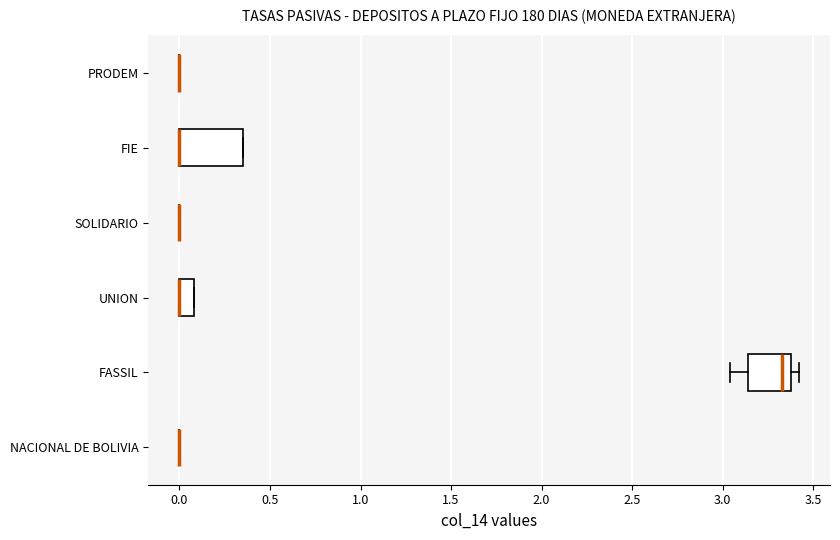

Reading bottom to top, read every box against the x-axis: the position of its median line, the range the box covers, and the ends of its whiskers. The values are not printed on the chart, so give them approximately, as read against the axis.

NACIONAL DE BOLIVIA: box collapsed to a line at 0.00, whiskers 0.00 to 0.00
FASSIL: median 3.35, box 3.15 to 3.40, whiskers 3.05 to 3.40 (just right of the box's right edge)
UNION: median 0.00 (drawn on the box's left edge), box 0.00 to 0.10, whiskers 0.00 to 0.10
SOLIDARIO: box collapsed to a line at 0.00, whiskers 0.00 to 0.00
FIE: median 0.00 (drawn on the box's left edge), box 0.00 to 0.35, whiskers 0.00 to 0.35
PRODEM: box collapsed to a line at 0.00, whiskers 0.00 to 0.00